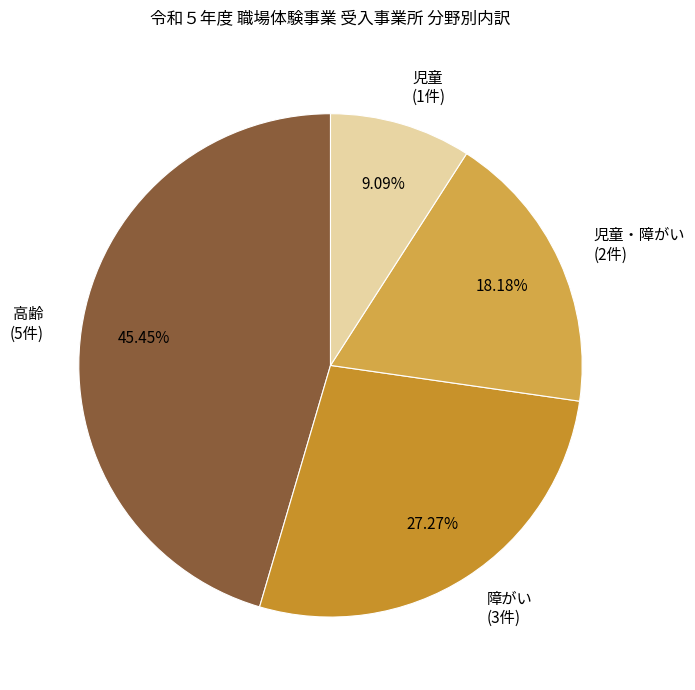

Combined, do 障がい (3件) and 高齢 (5件) account for over 50%?

Yes